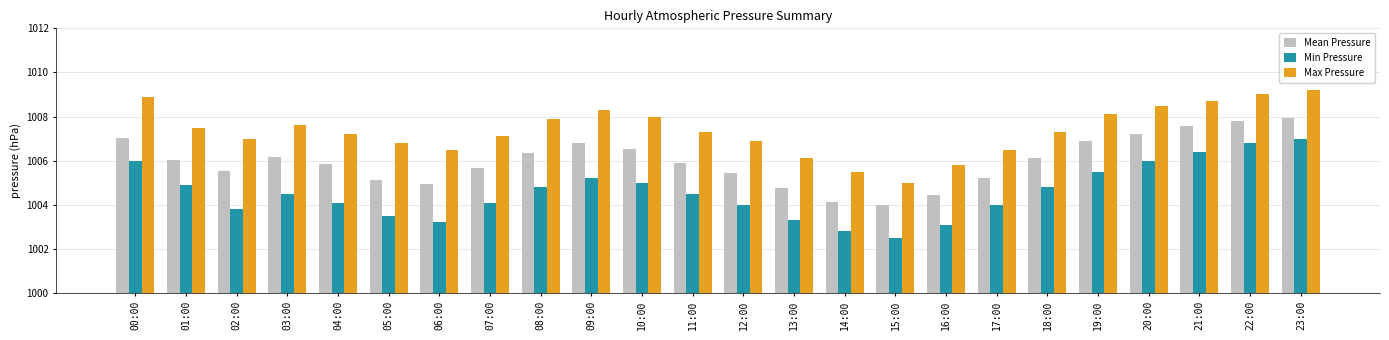

What is the difference between the highest and lowest values at 10:00?

3.0